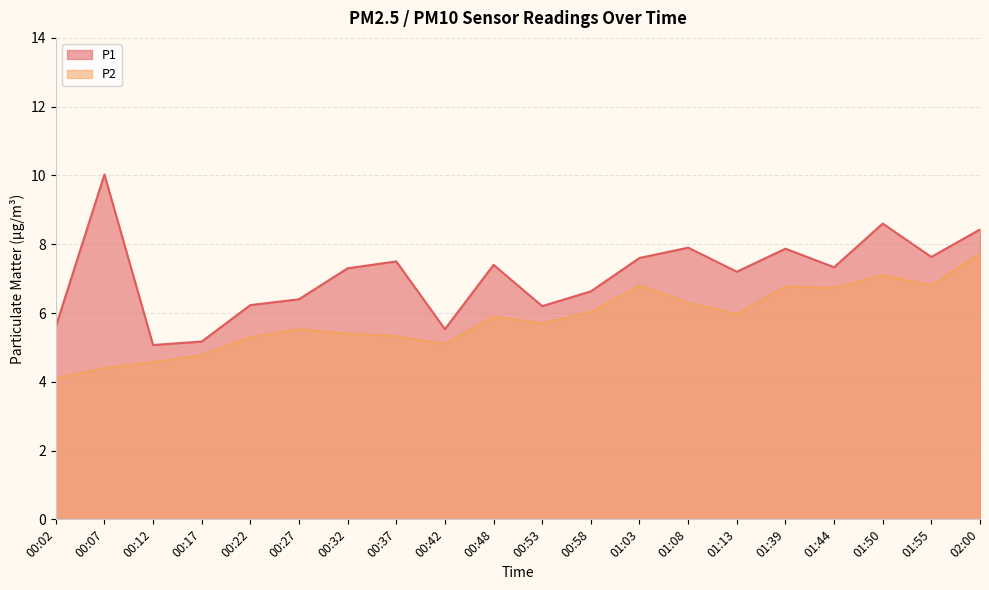

What is the average value of the P2 series?

5.8